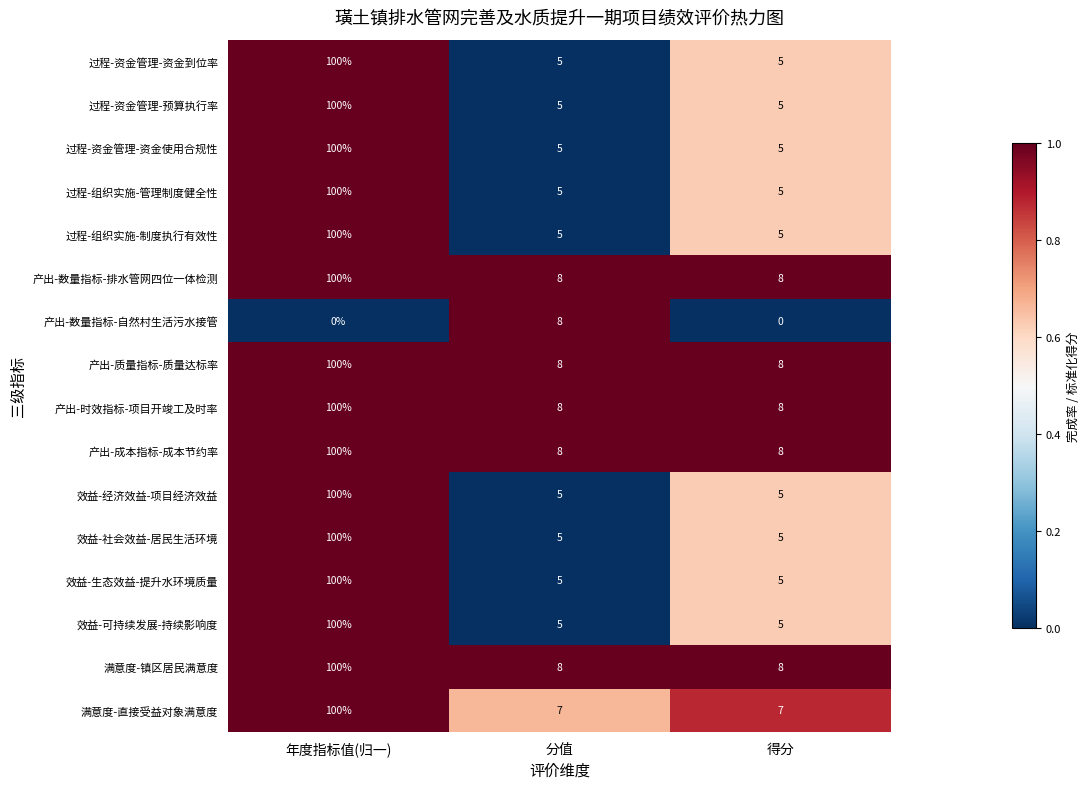

Is it true that 产出-数量指标-自然村生活污水接管 equals 8 at 分值?

True